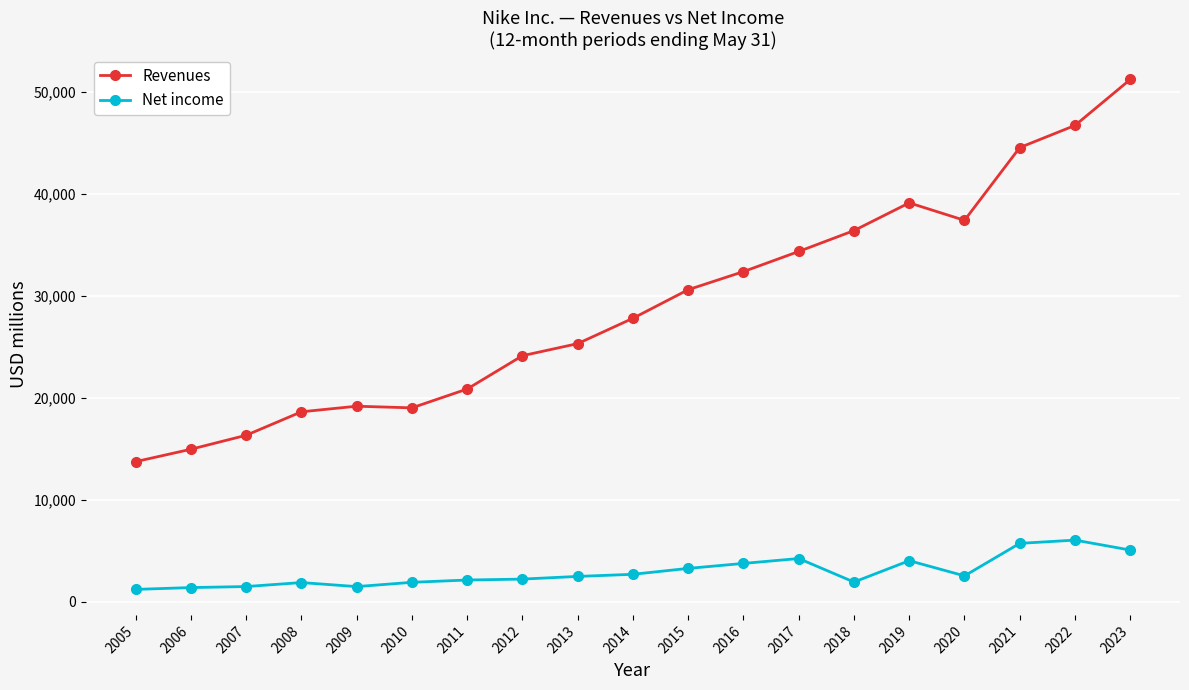

What is the sum of all Net income values?

55524